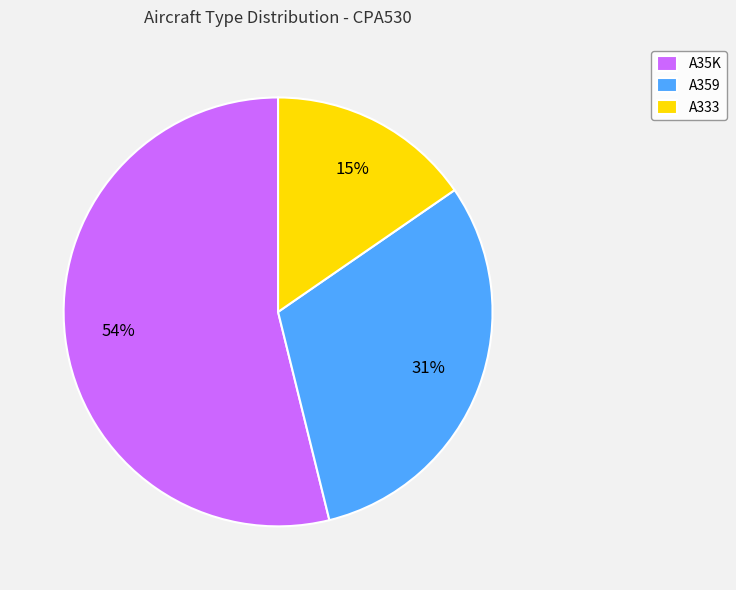

Which has a higher value, A333 or A359?

A359